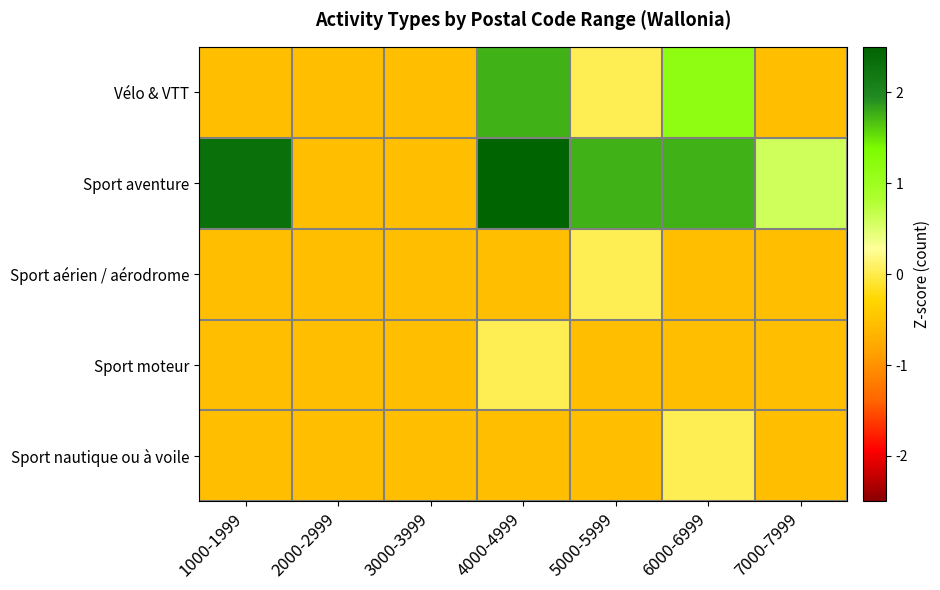

Rank the series by their maximum value, from highest to lowest.

Sport aventure, Vélo & VTT, Sport aérien / aérodrome, Sport moteur, Sport nautique ou à voile